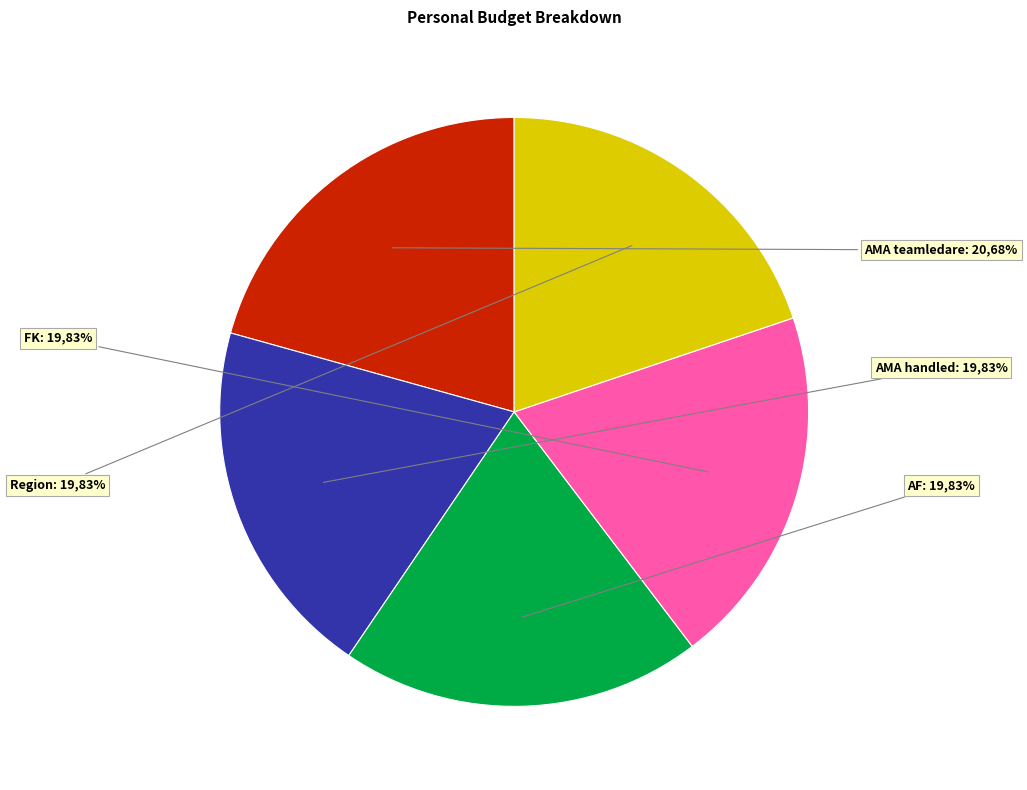

Which category has the smallest portion of the pie?

AMA handled